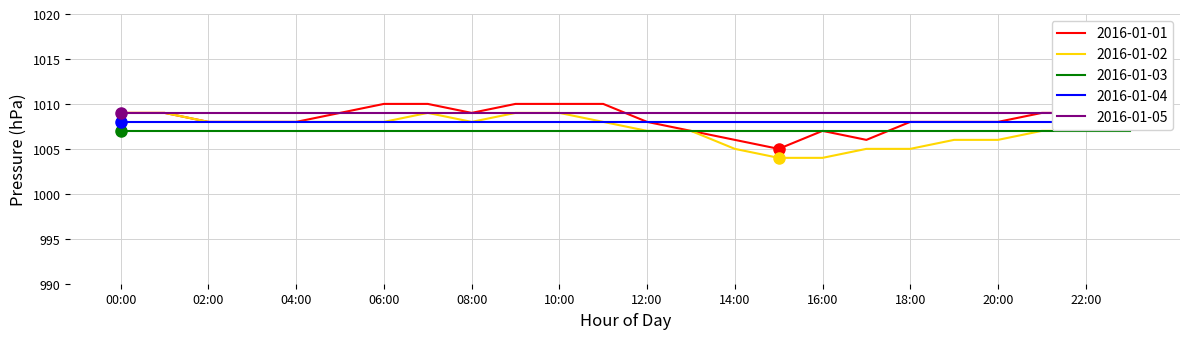

Count the number of categories in the chart.

24